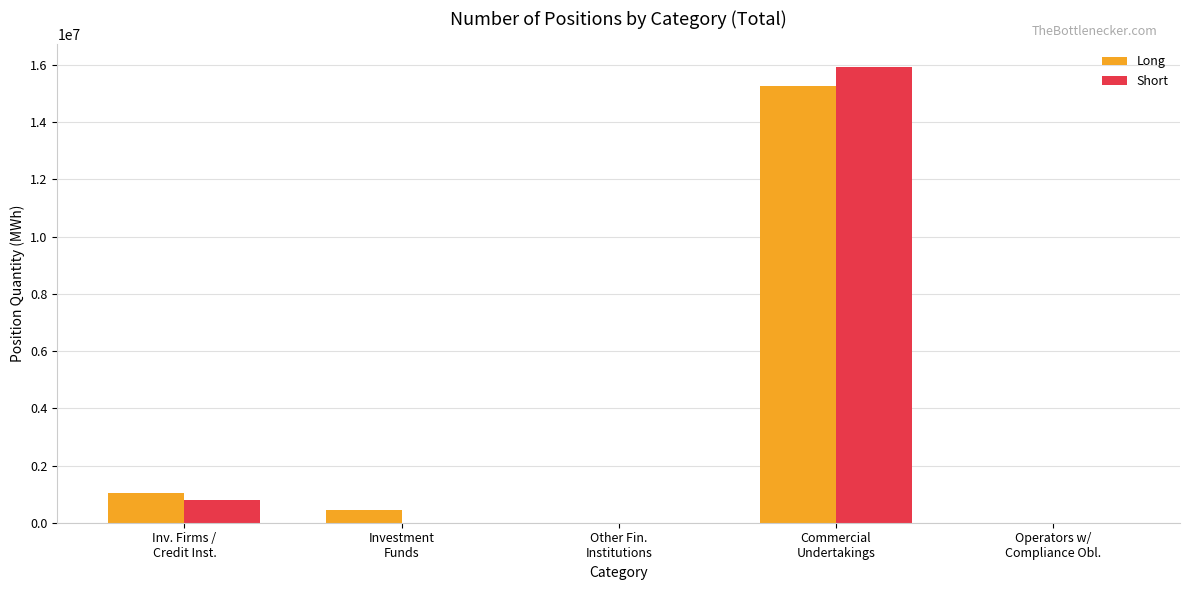

What is the sum of all Long values?

16728807